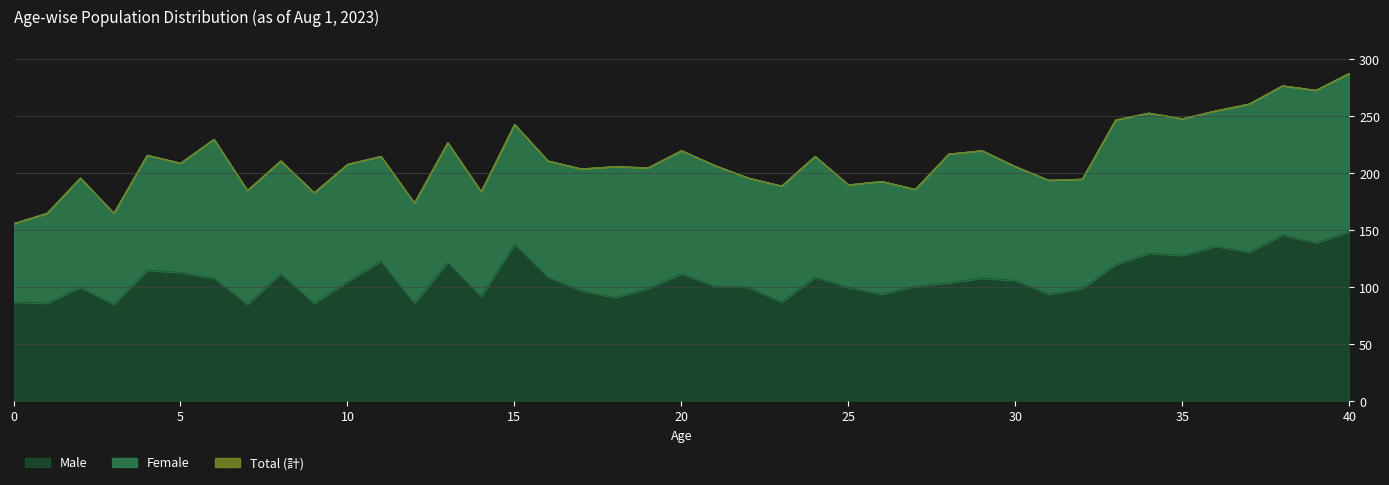

How many lines are shown in the chart?

3